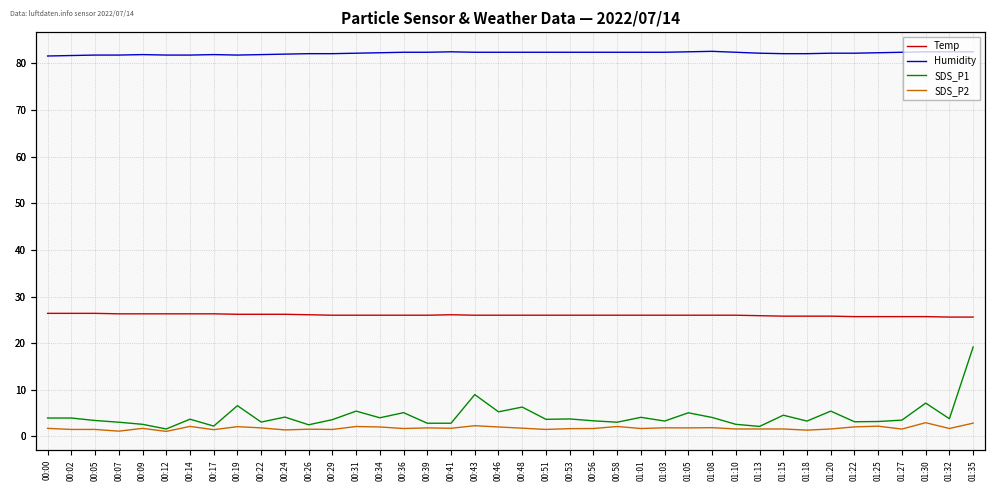

What is the value of the Humidity point at the 22nd from the left?

82.4